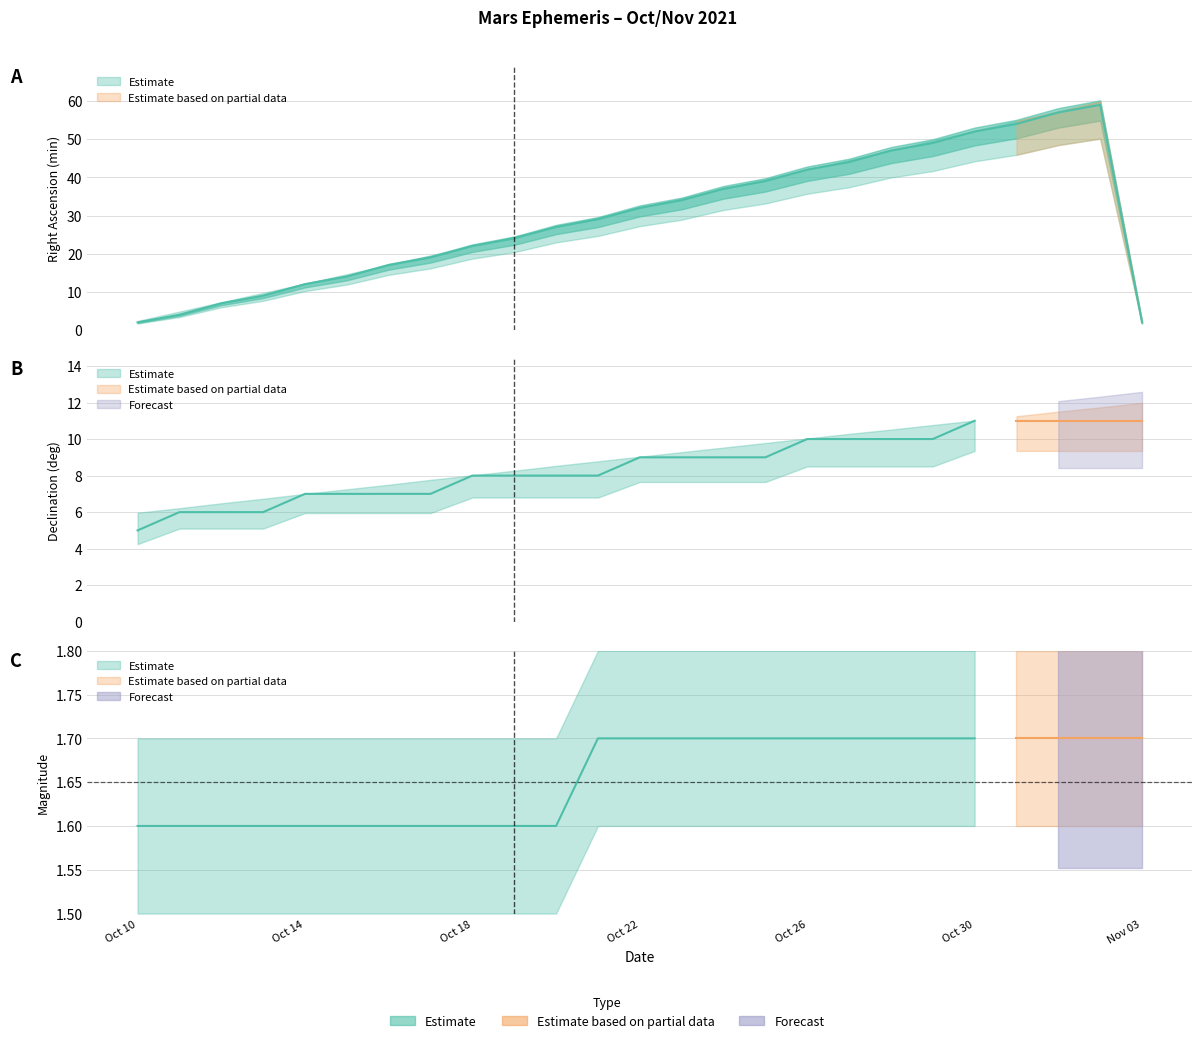

What is the difference between the second highest and minimum values in the RA_sec series?

50.0